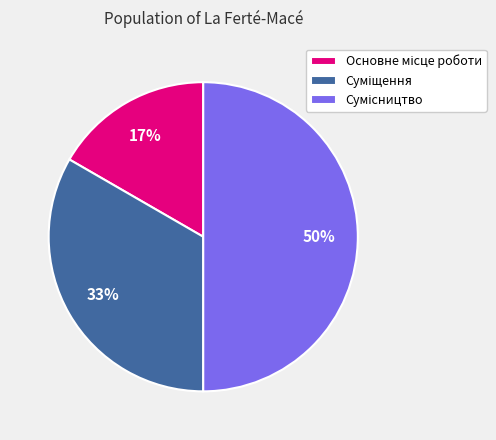

To the nearest percent, what is the average slice percentage?

33%